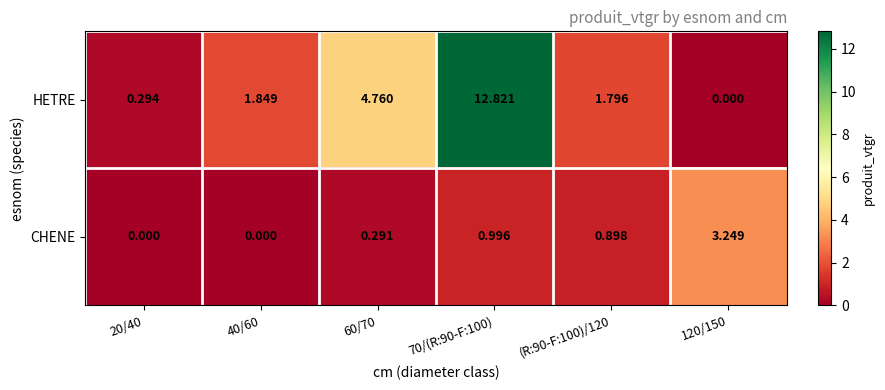

What is the maximum value shown in the chart?

12.8